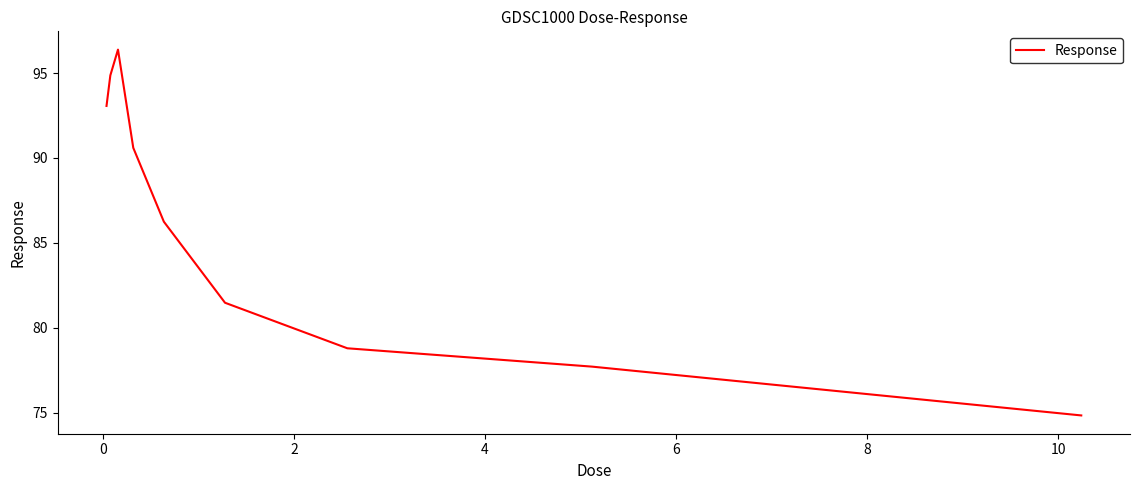

What is the difference between the maximum and minimum values?

21.6